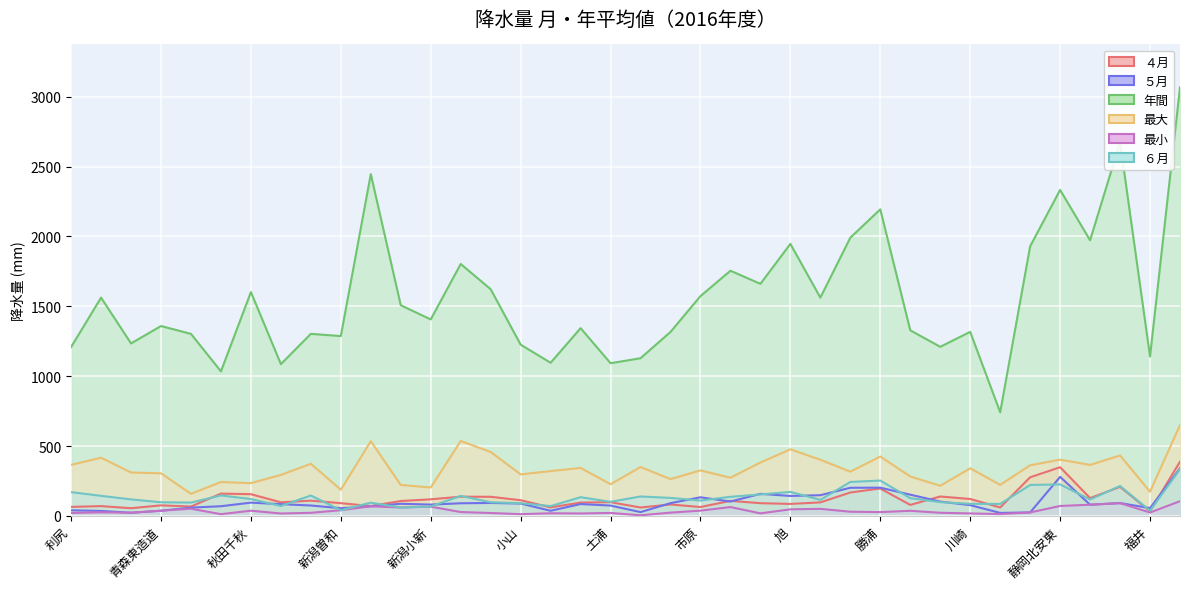

Is the value of ６月 at 新潟小新 greater than the value of ５月 at 福井?

Yes